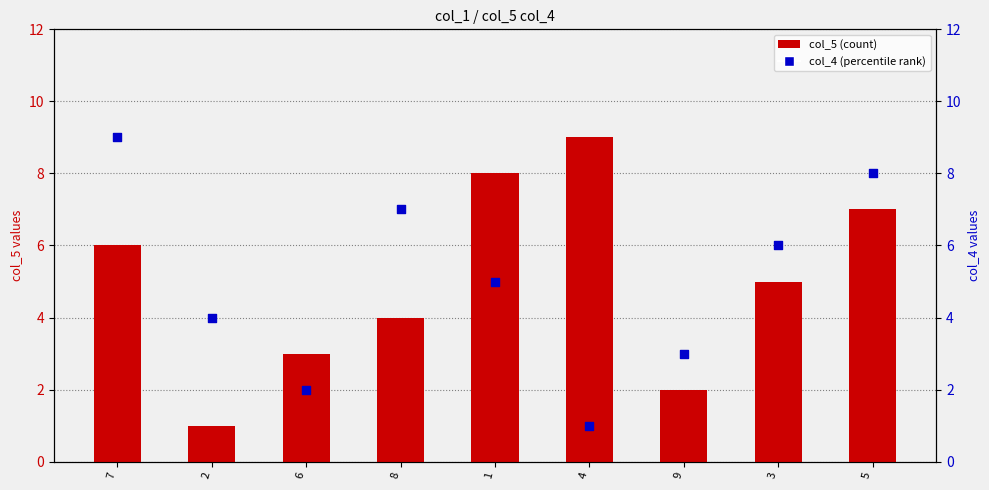

At how many categories does at least one series exceed 2?

9